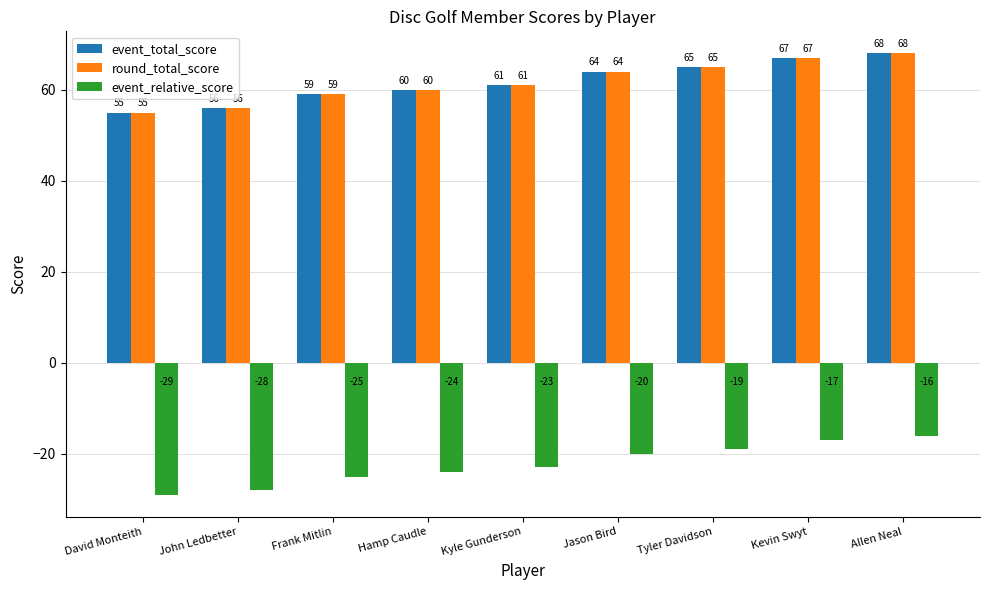

What is the difference between the highest and lowest values at Allen Neal?

84